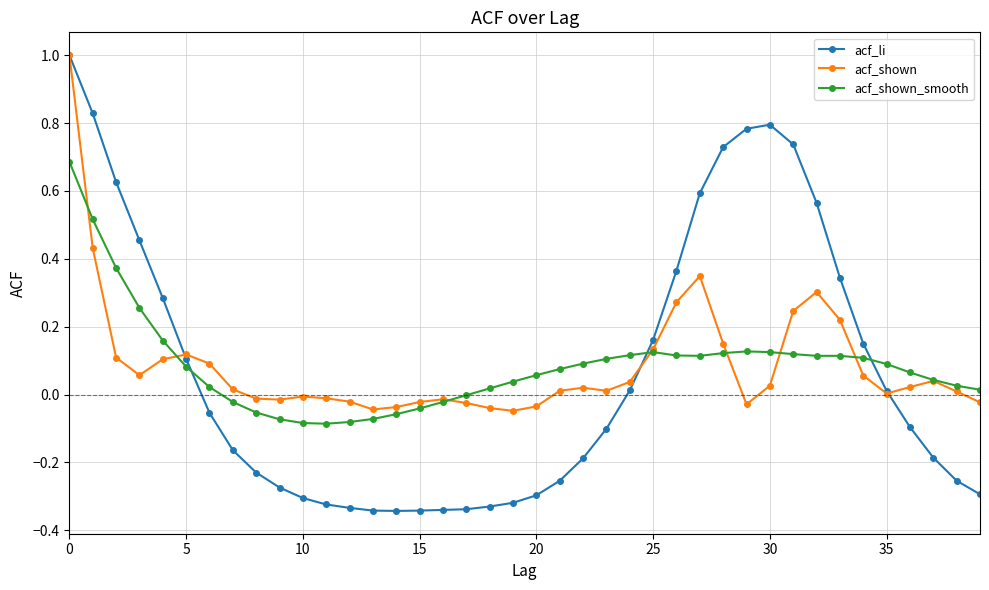

True or false: acf_shown and acf_shown_smooth cross at least once.

True